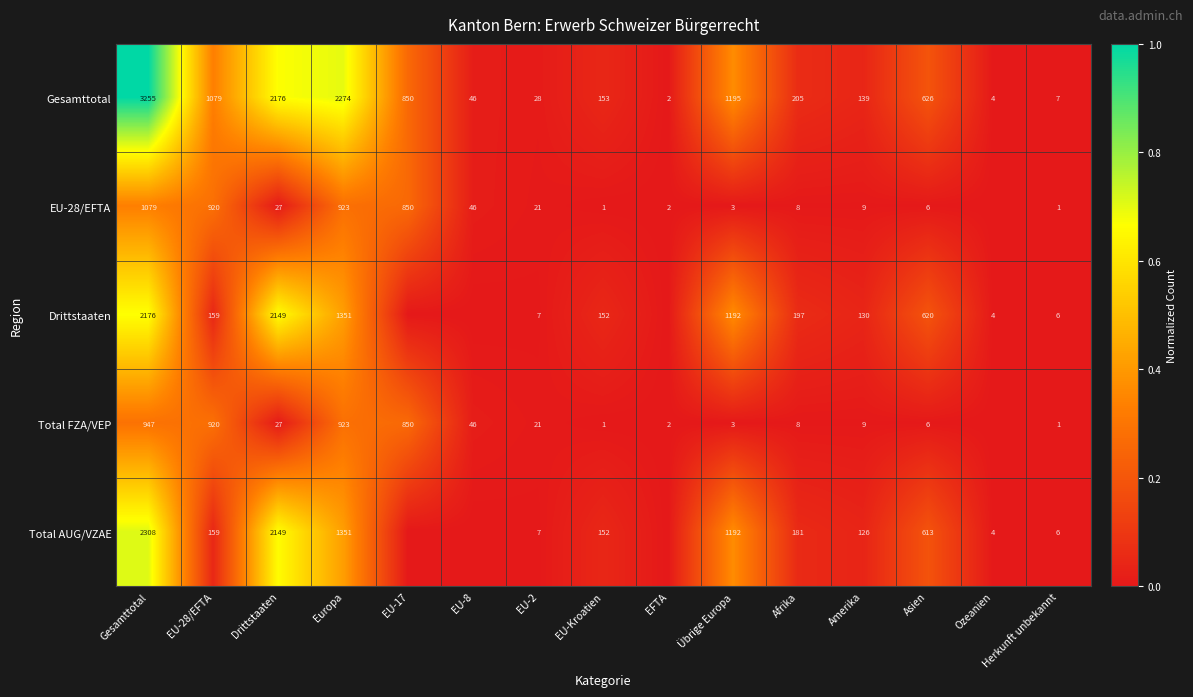

Is it true that Total FZA/VEP equals 0.0 at Drittstaaten?

False